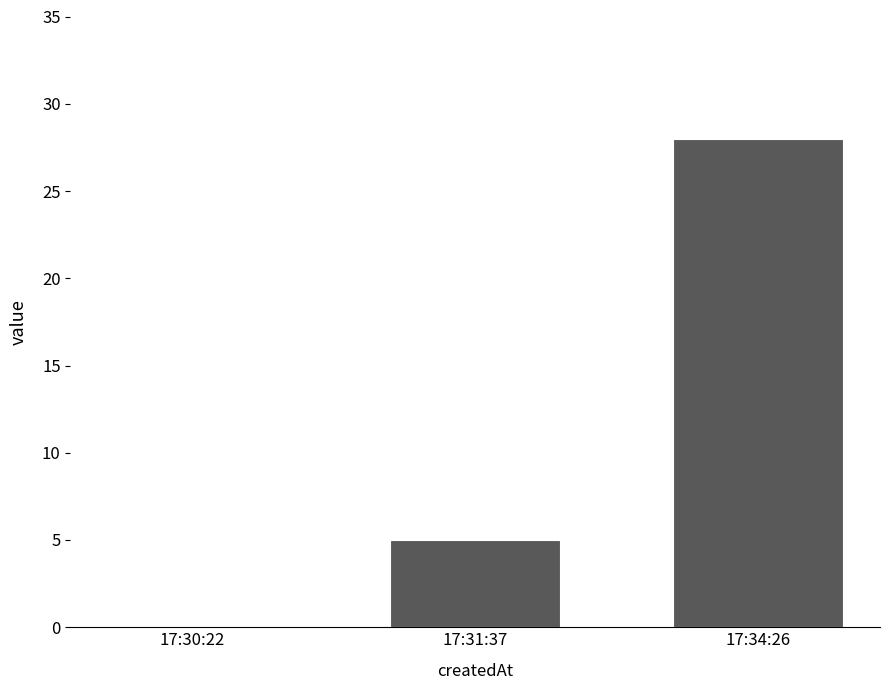

True or false: the data shows 48 at 17:34:26.

False